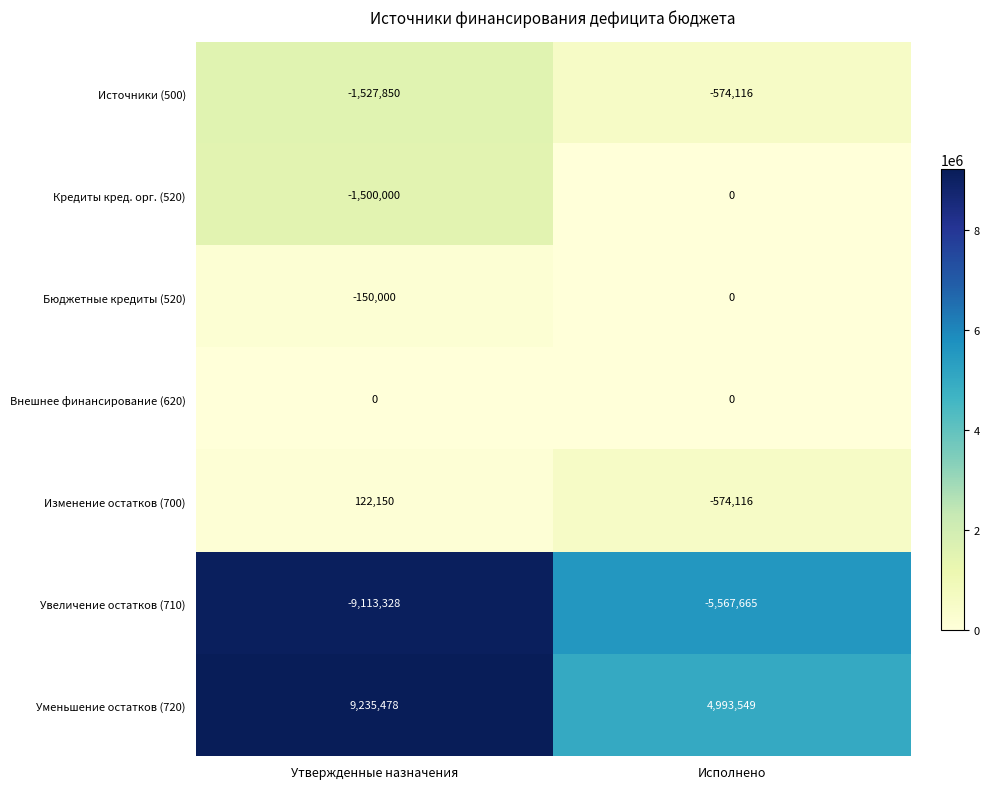

Count the number of data series in this chart.

7